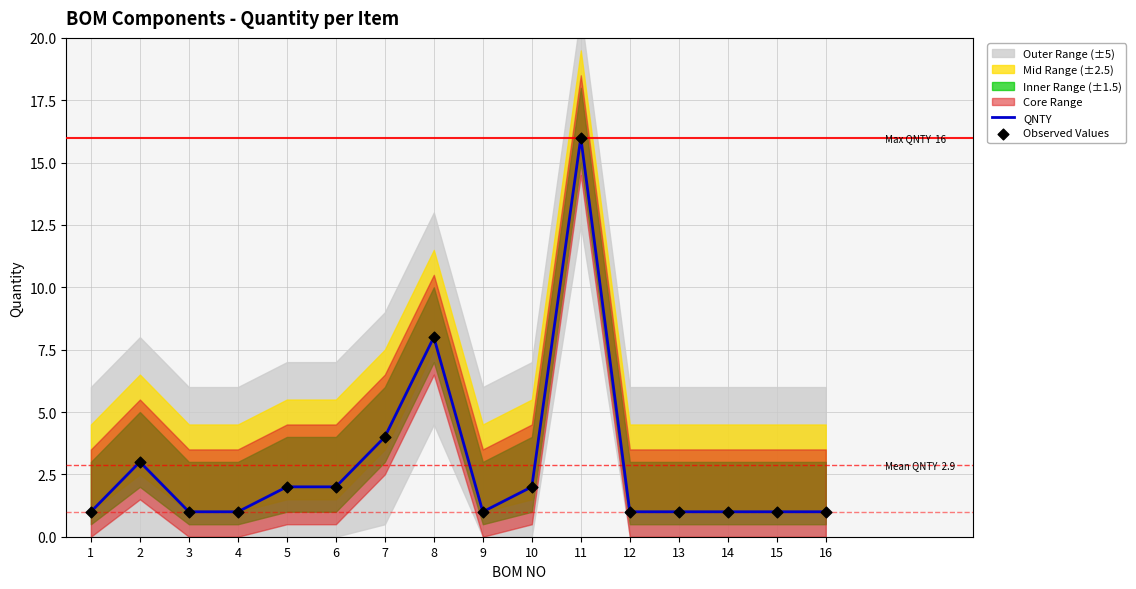

What is the highest value of the QNTY series?

16